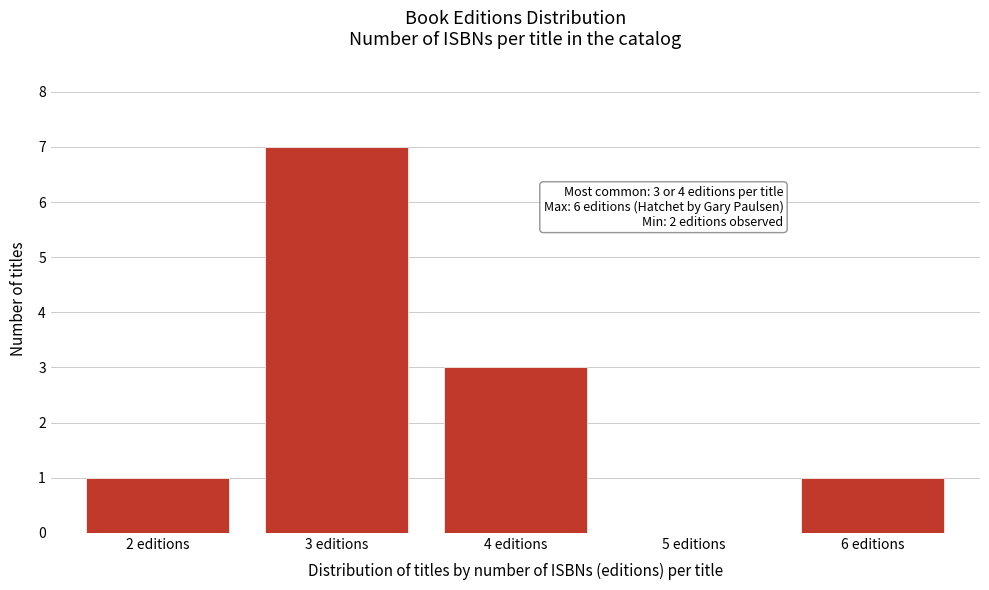

Reading left to right, what are all the values shown in this chart?

2 editions=1	3 editions=7	4 editions=3	5 editions=0	6 editions=1